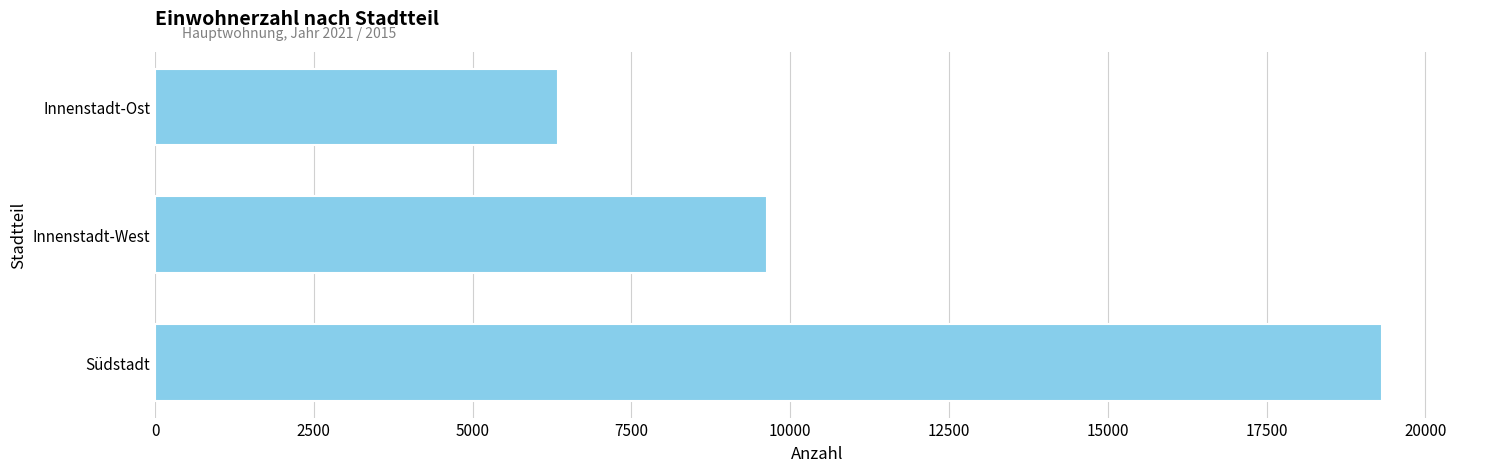

What is the change in value from Südstadt to Innenstadt-West?

-9678